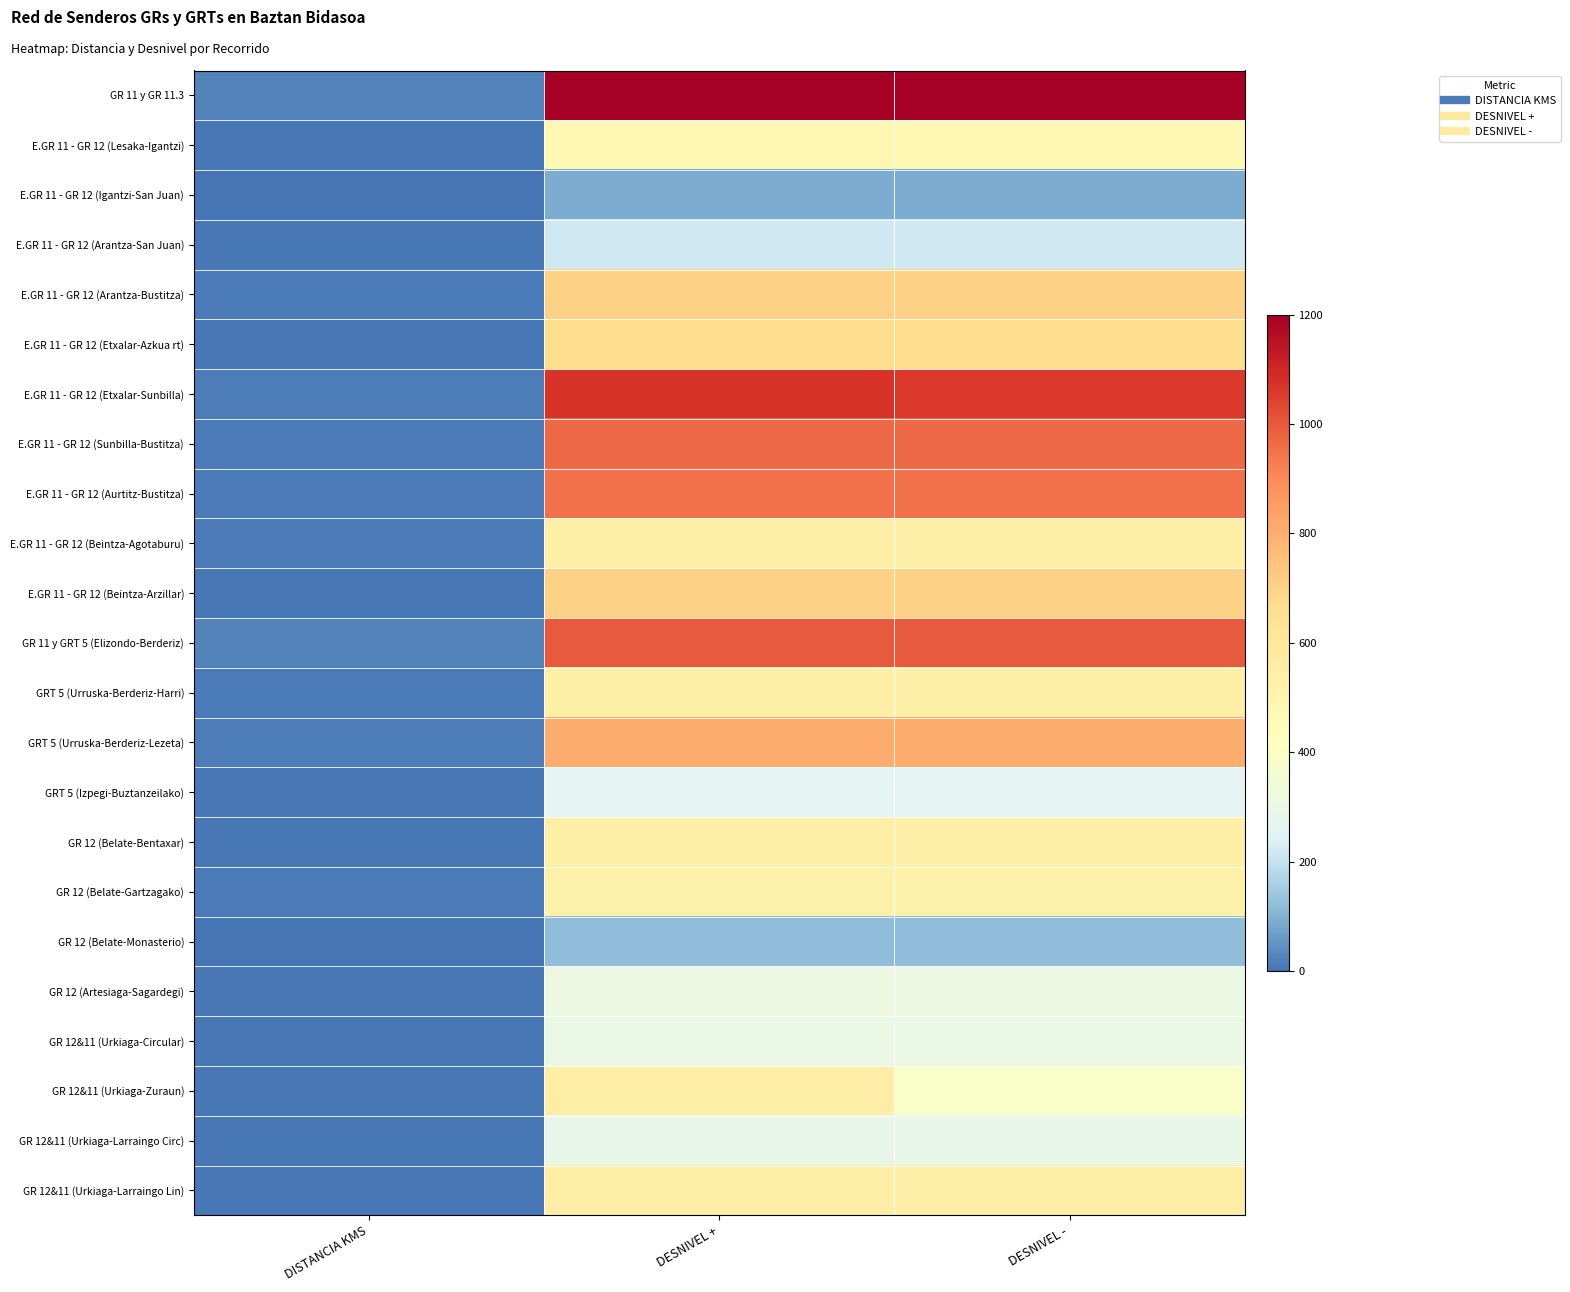

At DISTANCIA KMS, list the series in order from largest to smallest.

GR 11 y GR 11.3, GR 11 y GRT 5 (Elizondo-Berderiz), GRT 5 (Urruska-Berderiz-Lezeta), E.GR 11 - GR 12 (Etxalar-Sunbilla), E.GR 11 - GR 12 (Sunbilla-Bustitza), E.GR 11 - GR 12 (Arantza-Bustitza), GRT 5 (Urruska-Berderiz-Harri), GR 12 (Belate-Gartzagako), E.GR 11 - GR 12 (Beintza-Agotaburu), E.GR 11 - GR 12 (Aurtitz-Bustitza), E.GR 11 - GR 12 (Beintza-Arzillar), GR 12 (Belate-Bentaxar), GR 12&11 (Urkiaga-Zuraun), E.GR 11 - GR 12 (Lesaka-Igantzi), GR 12&11 (Urkiaga-Larraingo Lin), E.GR 11 - GR 12 (Etxalar-Azkua rt), E.GR 11 - GR 12 (Arantza-San Juan), GRT 5 (Izpegi-Buztanzeilako), GR 12&11 (Urkiaga-Circular), GR 12 (Artesiaga-Sagardegi), GR 12&11 (Urkiaga-Larraingo Circ), E.GR 11 - GR 12 (Igantzi-San Juan), GR 12 (Belate-Monasterio)